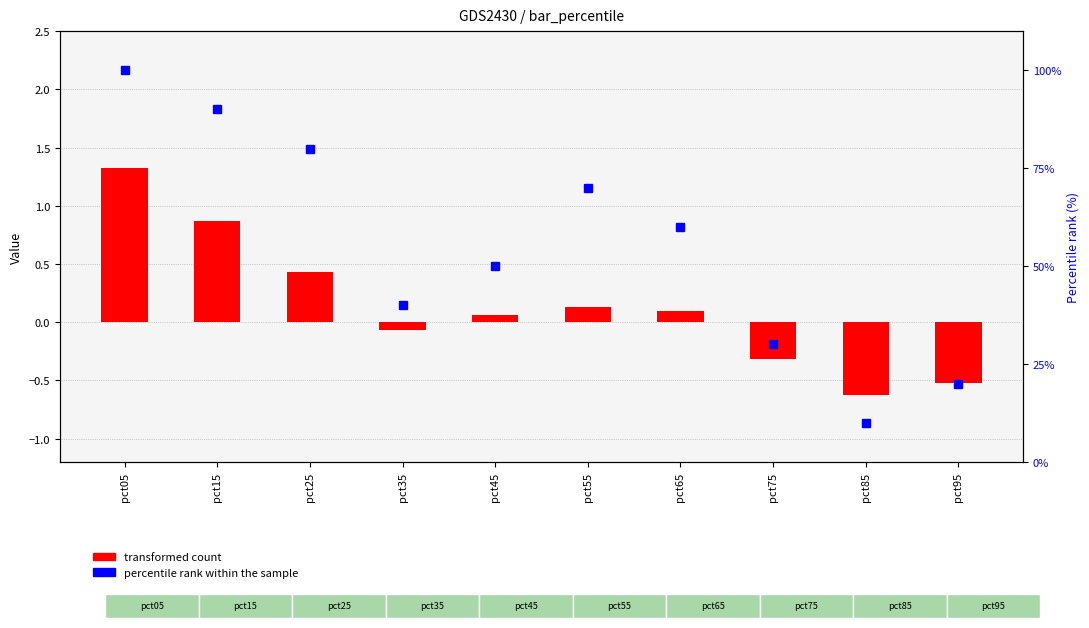

Which series has the widest spread of values?

percentile rank within the sample